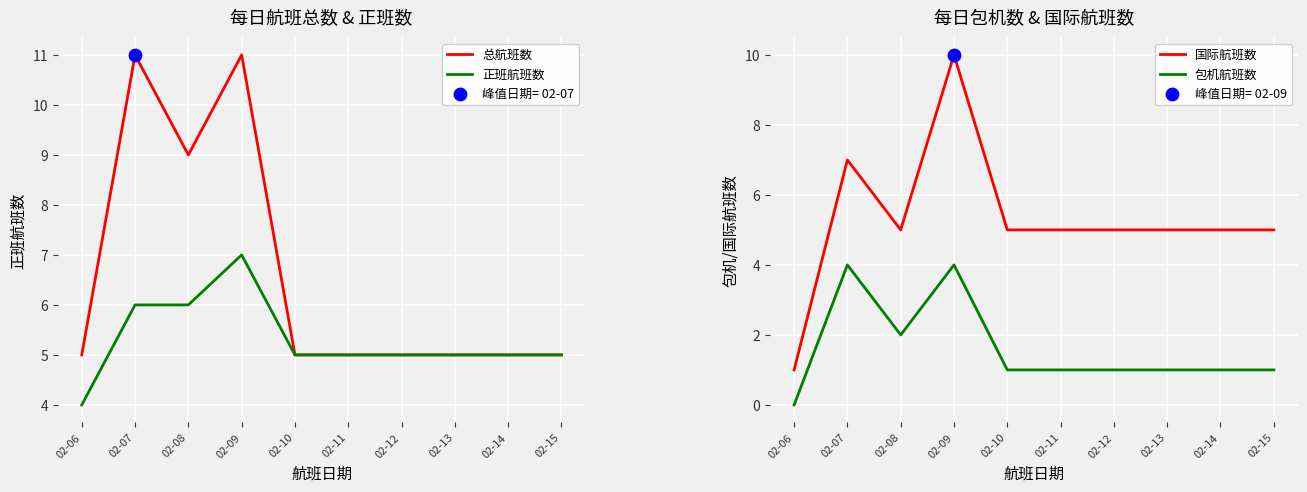

At how many categories does at least one series exceed 0?

10